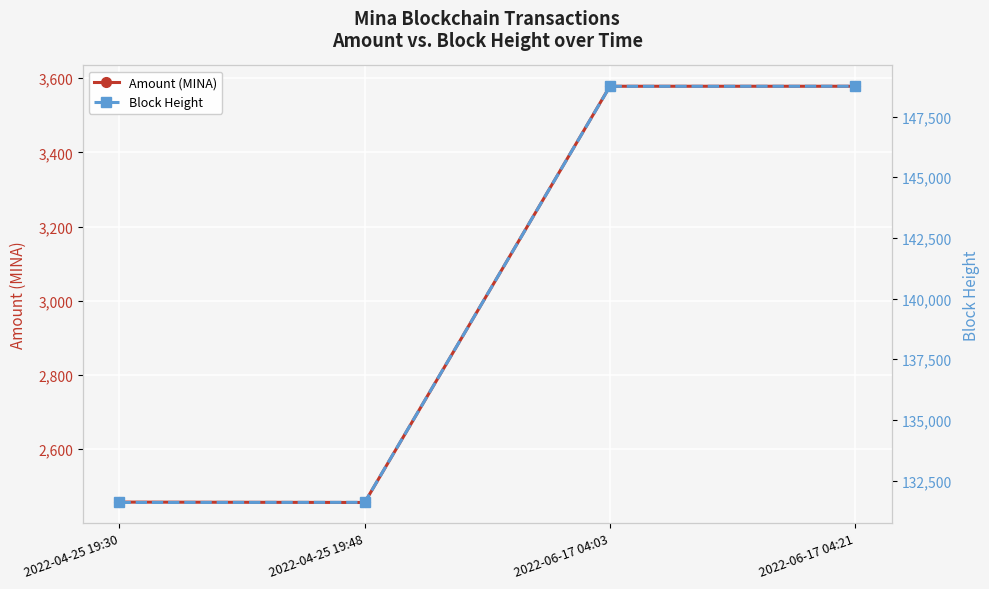

List the series in order of their peak value, lowest first.

Amount (MINA), Block Height